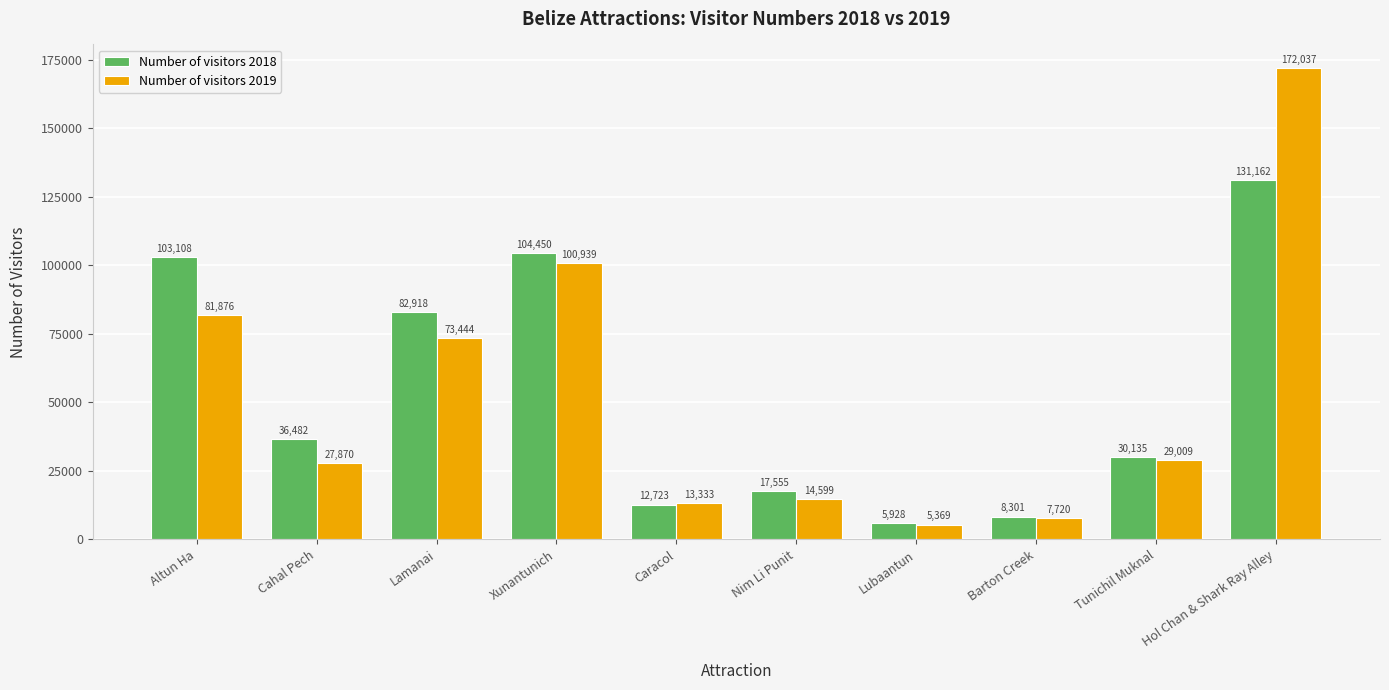

What is the label of the 8th bar from the left?

Barton Creek